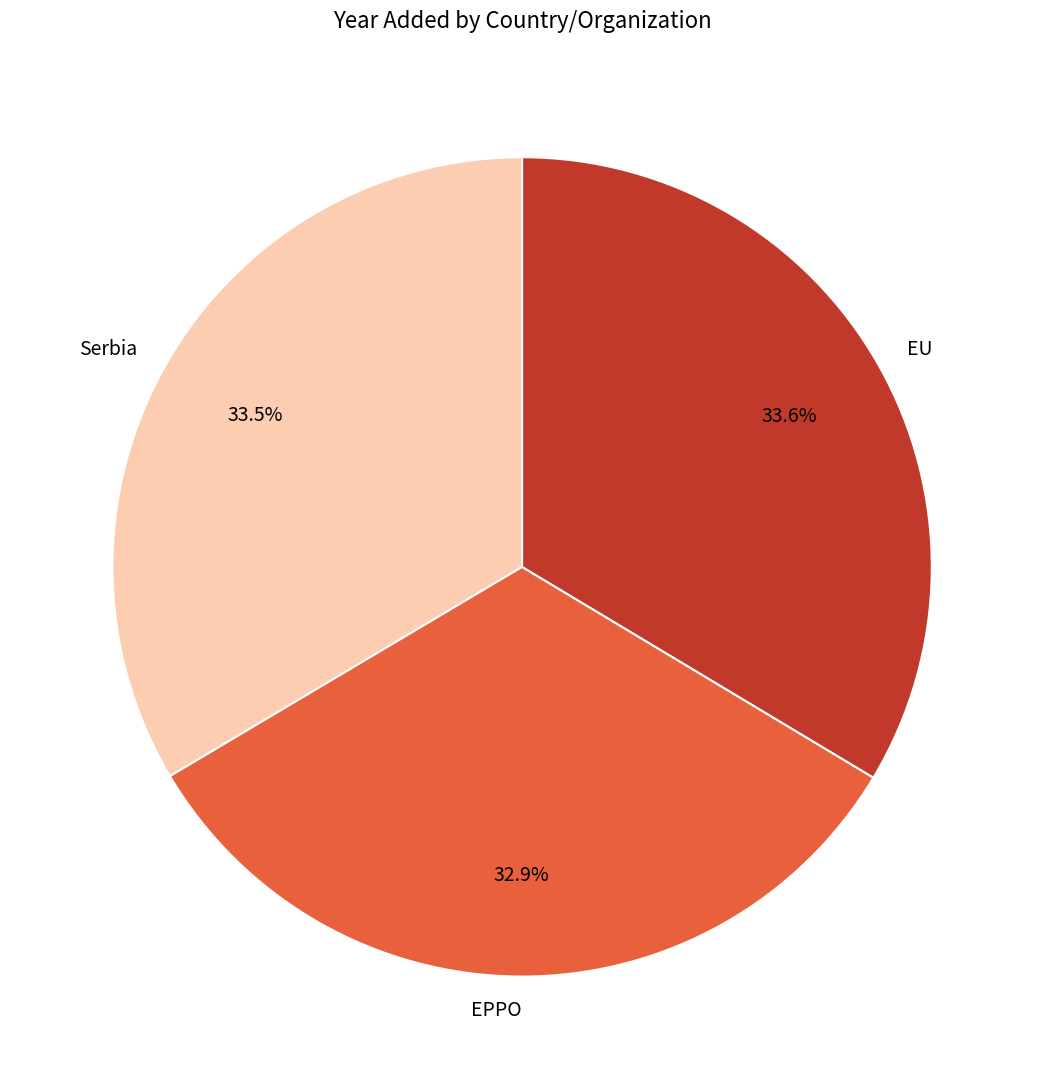

What is the ratio of the value at Serbia to the value at EU?

1.0